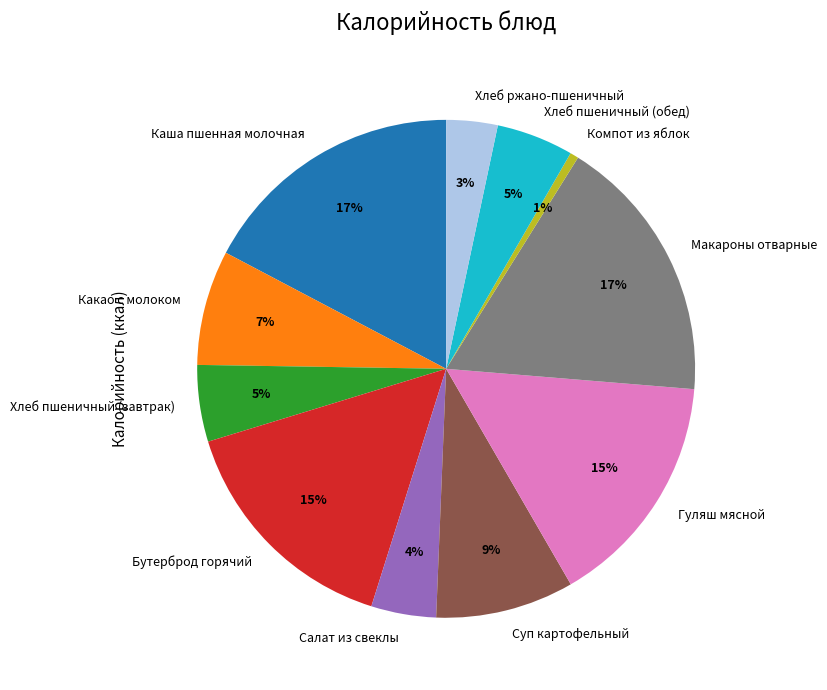

To the nearest percent, what portion does Хлеб ржано-пшеничный represent?

3%